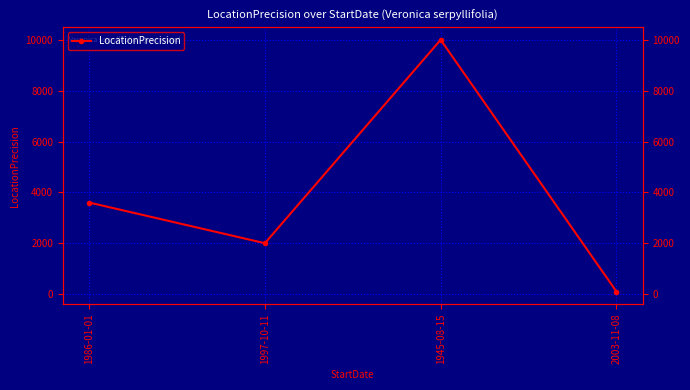

The chart shows a value of 100 at 2003-11-08. True or false?

True